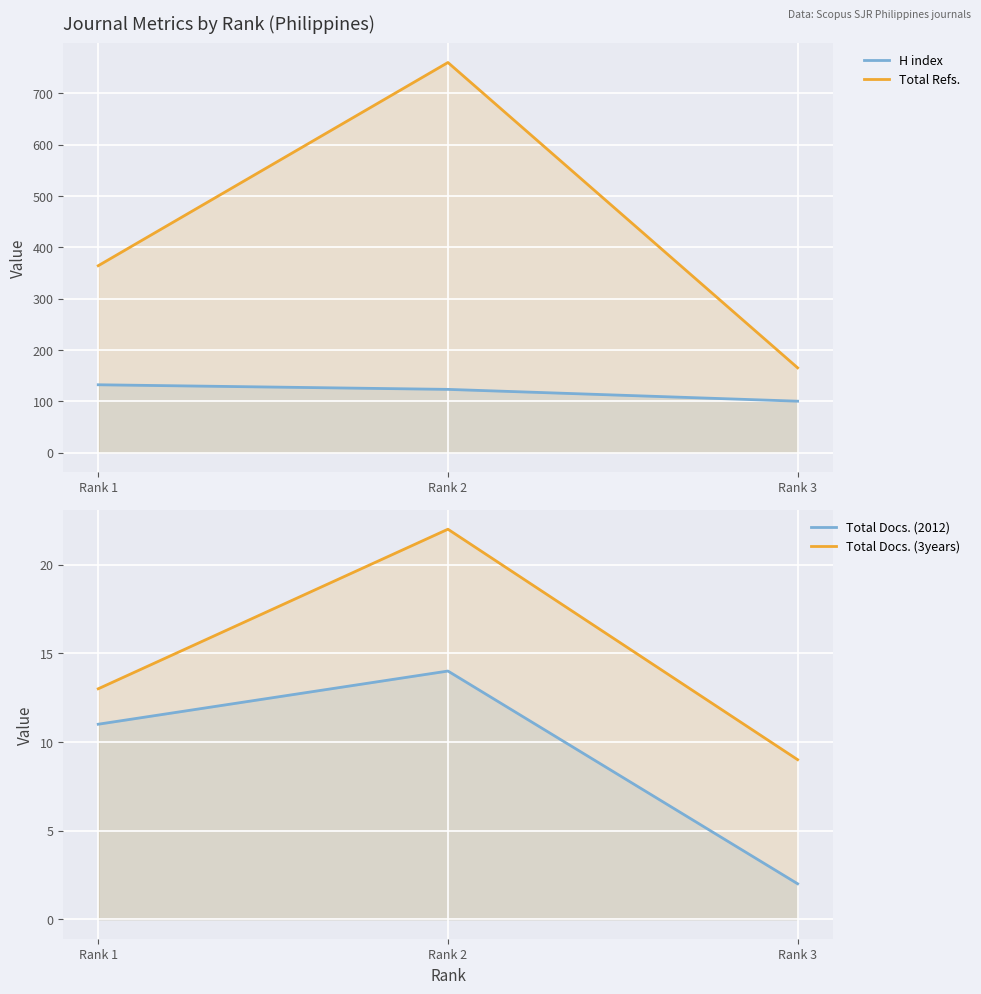

How many lines are shown in the chart?

4